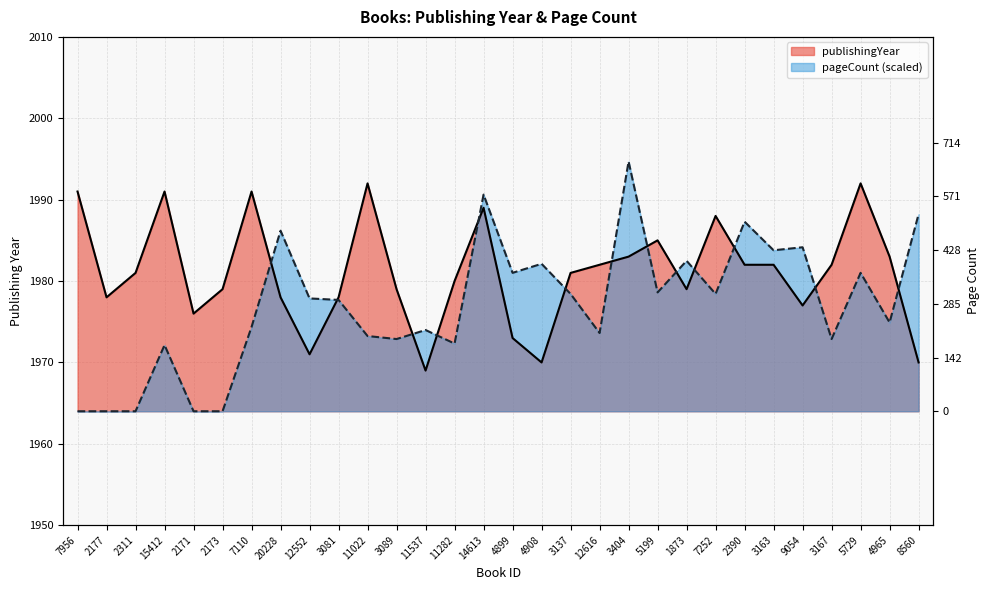

True or false: pageCount and publishingYear cross at least once.

True